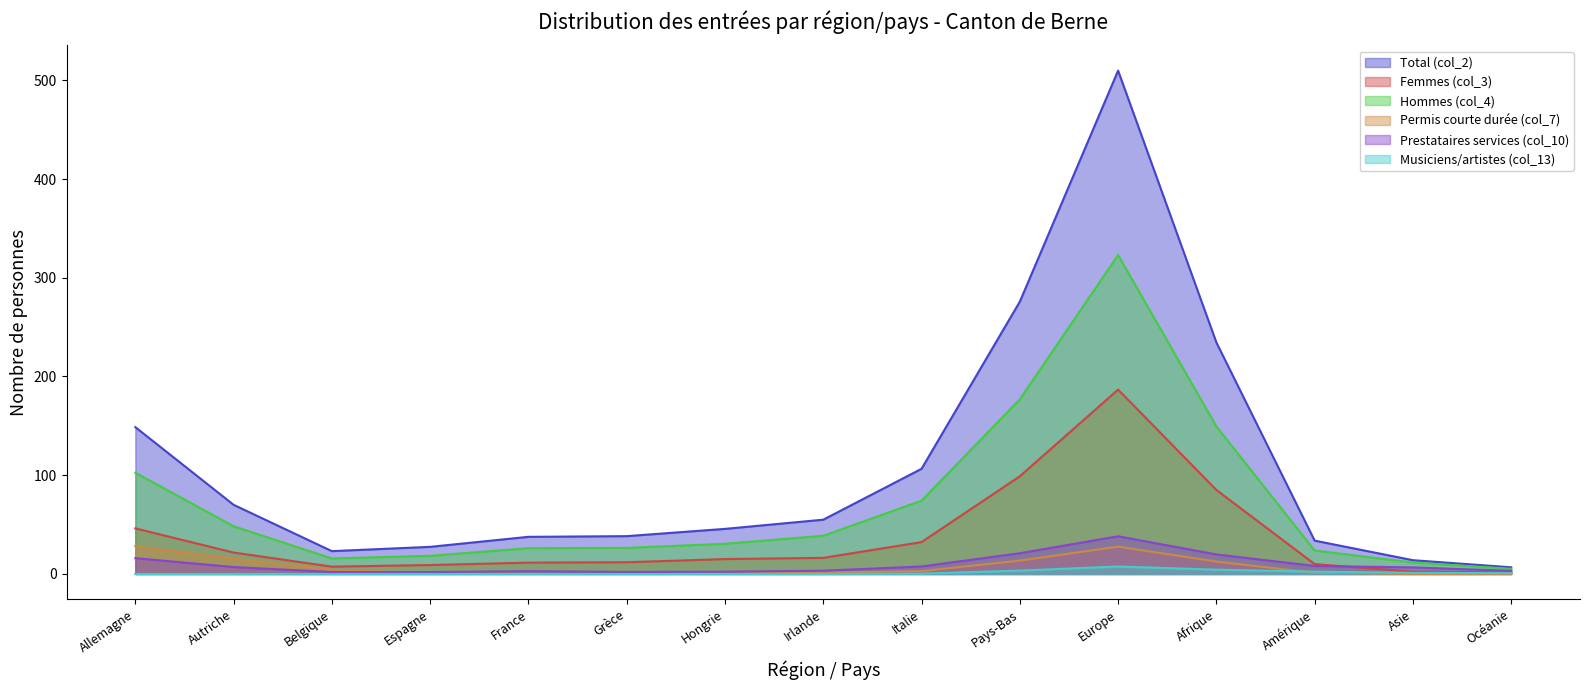

Rank the series by their maximum value, from lowest to highest.

Musiciens/artistes (col_13), Permis courte durée (col_7), Prestataires services (col_10), Femmes (col_3), Hommes (col_4), Total (col_2)